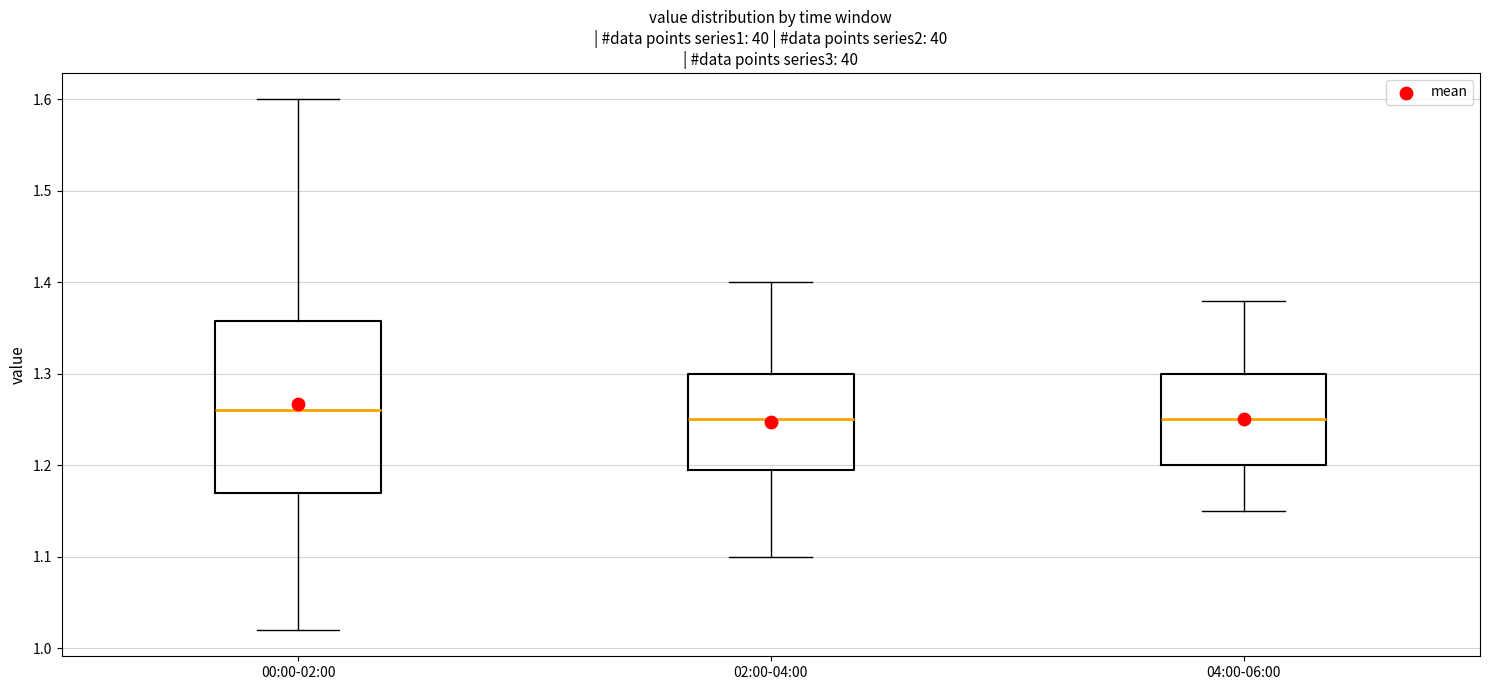

Where does the median line of the box for 00:00-02:00 sit on the y-axis? The values are not printed on the chart, so give them approximately, as read against the axis.

1.26